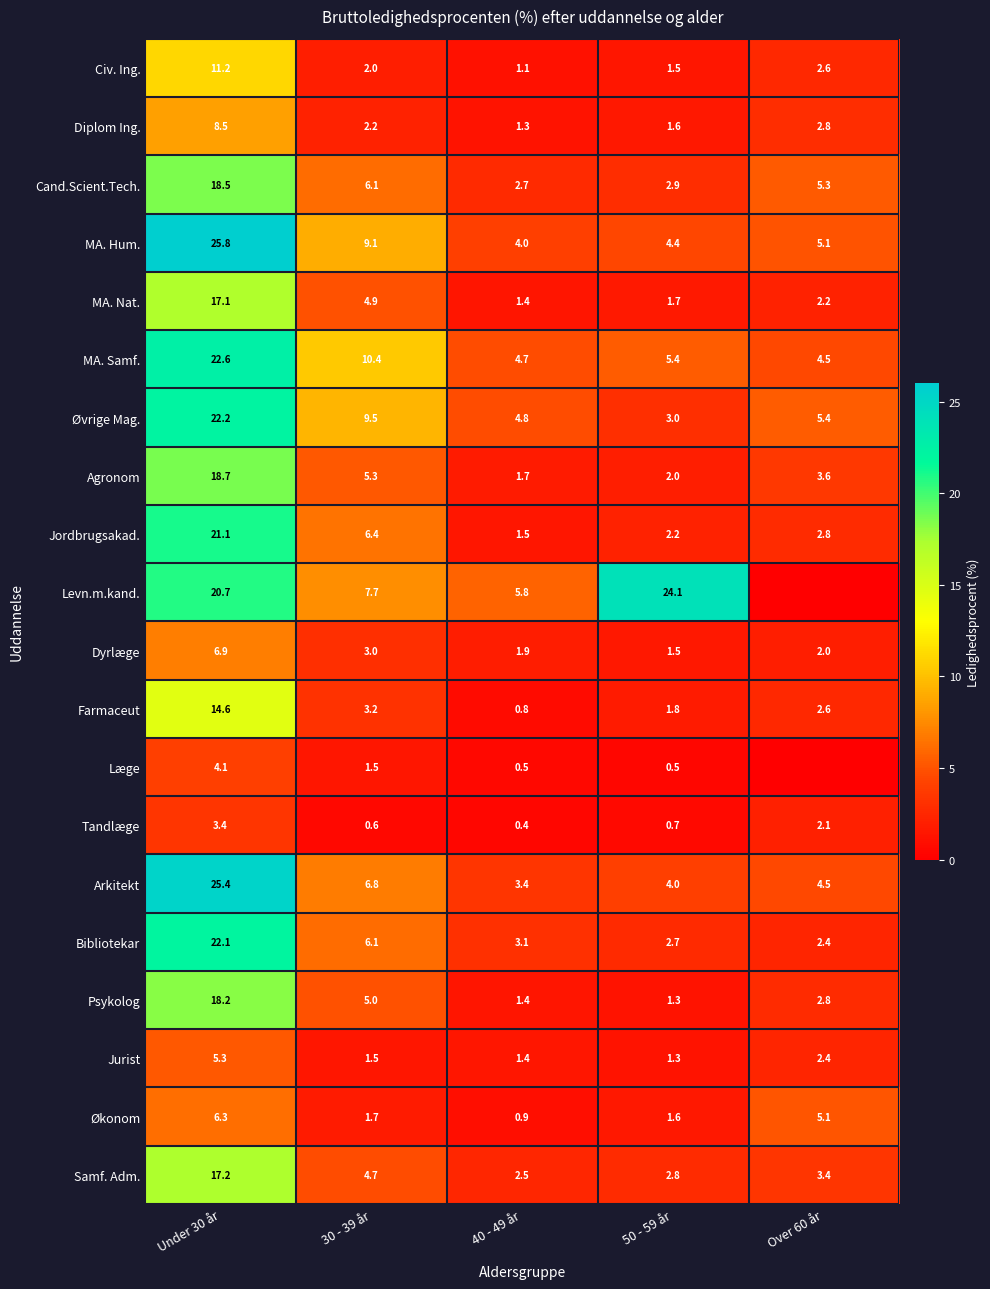

What is the maximum value shown in the chart?

25.8